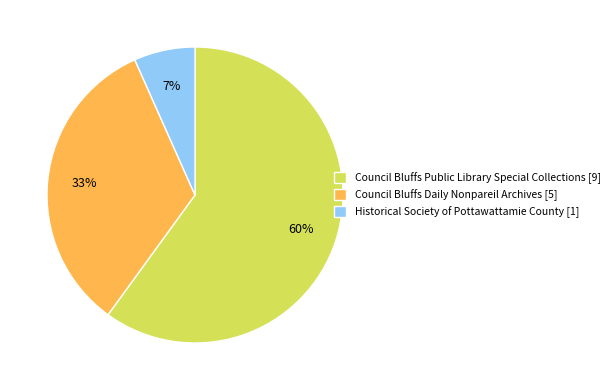

Approximately how many times larger is the value at Council Bluffs Public Library Special Collections [9] compared to Council Bluffs Daily Nonpareil Archives [5]?

1.8